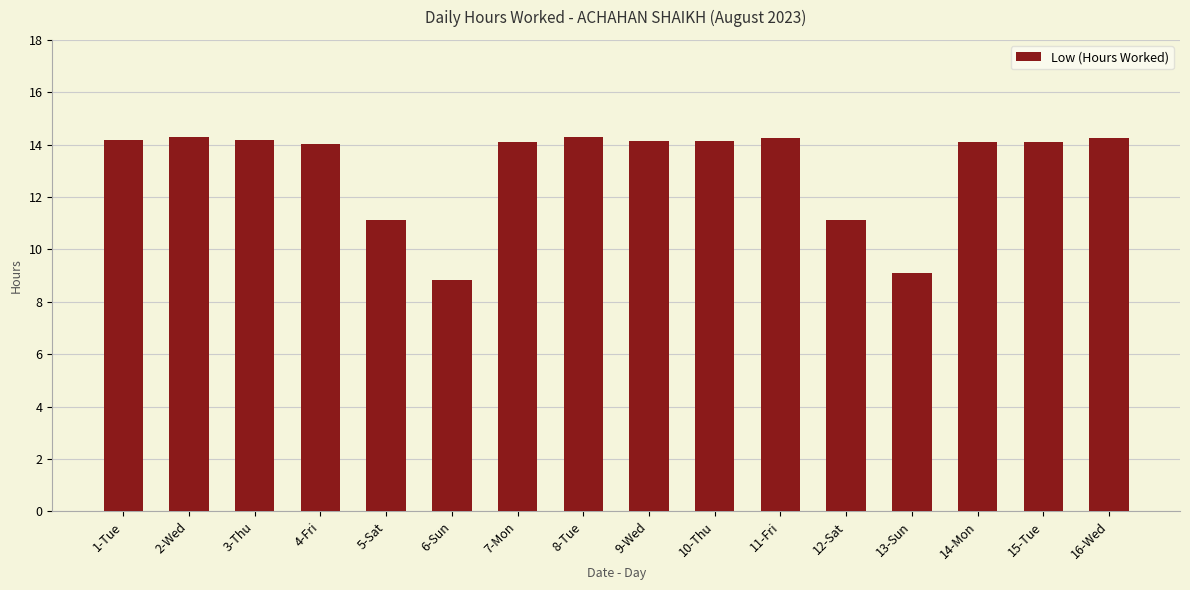

What is the maximum value shown in the chart?

14.3